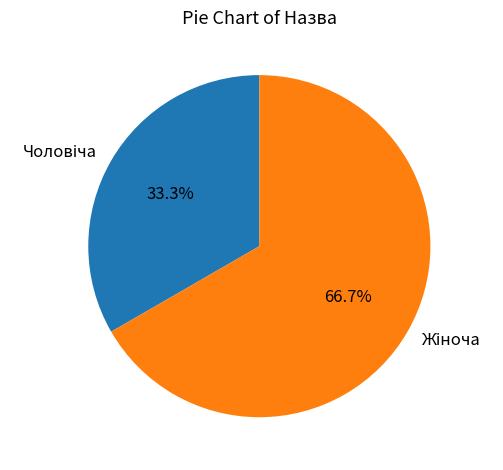

How many slices are in this pie chart?

2